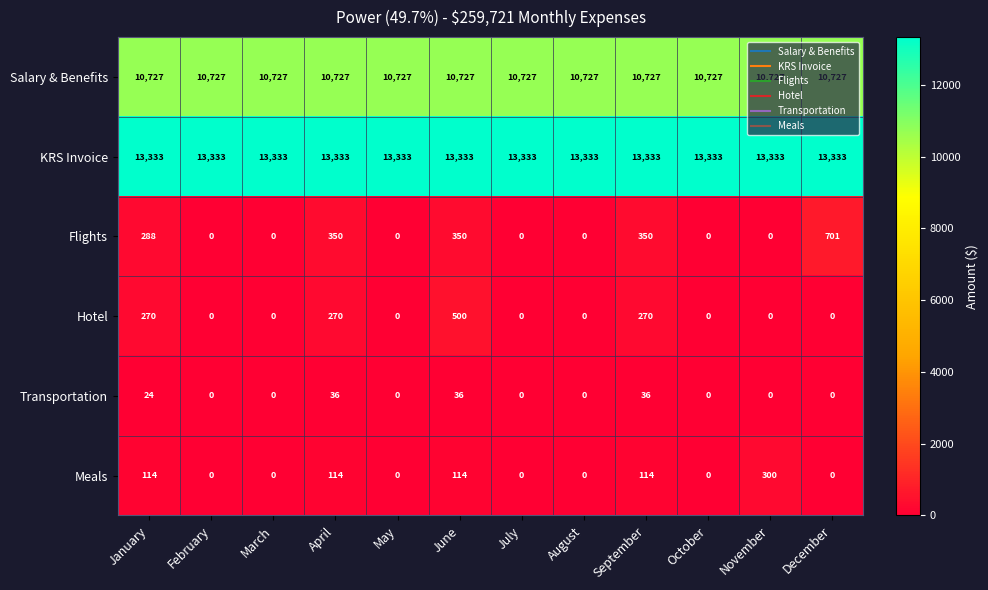

At which category is the sum across all series the highest?

June